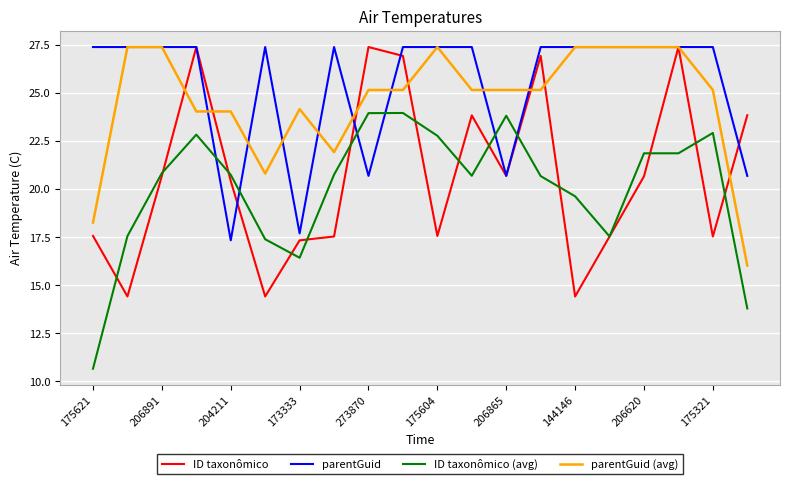

What is the greatest value displayed?

27.4